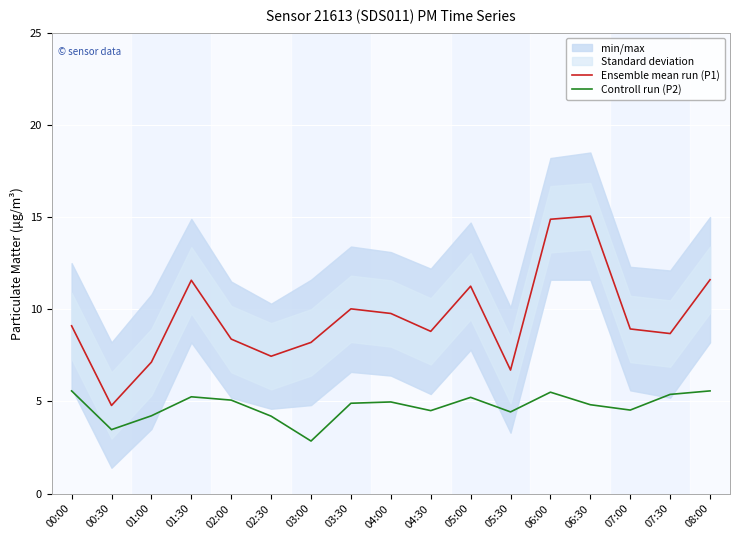

Where is the first local maximum for Ensemble mean run (P1)?

01:30